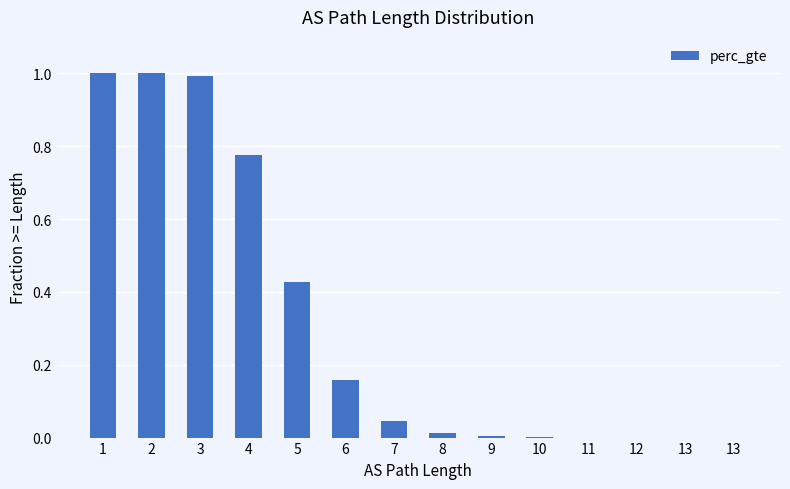

The value at 2 is 1.0. True or false?

True